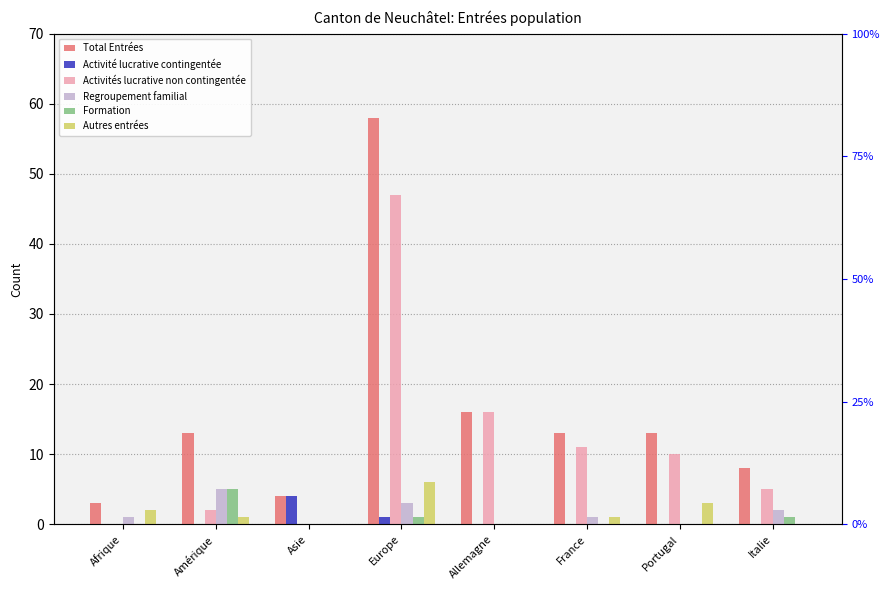

What position from the right is Asie?

6